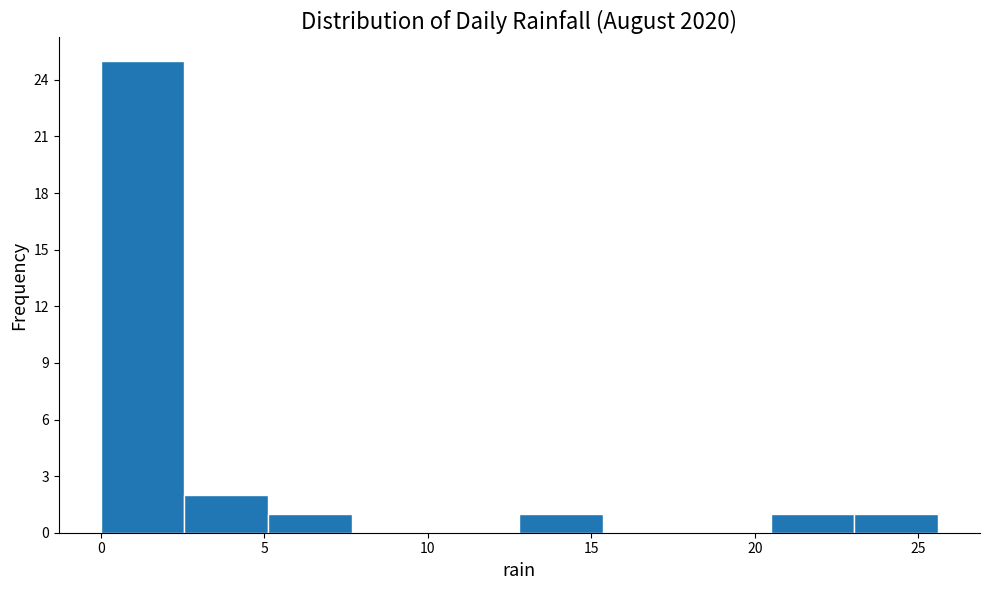

Reading left to right, list every bar in this chart as the range it spans on the x-axis followed by its height. Neither the bar edges nor the heights are printed on the chart, so give them approximately, as read against the axes.

0.0 to 2.5: 25
2.5 to 5.0: 2
5.0 to 7.5: 1
7.5 to 10.0: 0
10.0 to 13.0: 0
13.0 to 15.5: 1
15.5 to 18.0: 0
18.0 to 20.5: 0
20.5 to 23.0: 1
23.0 to 25.5: 1